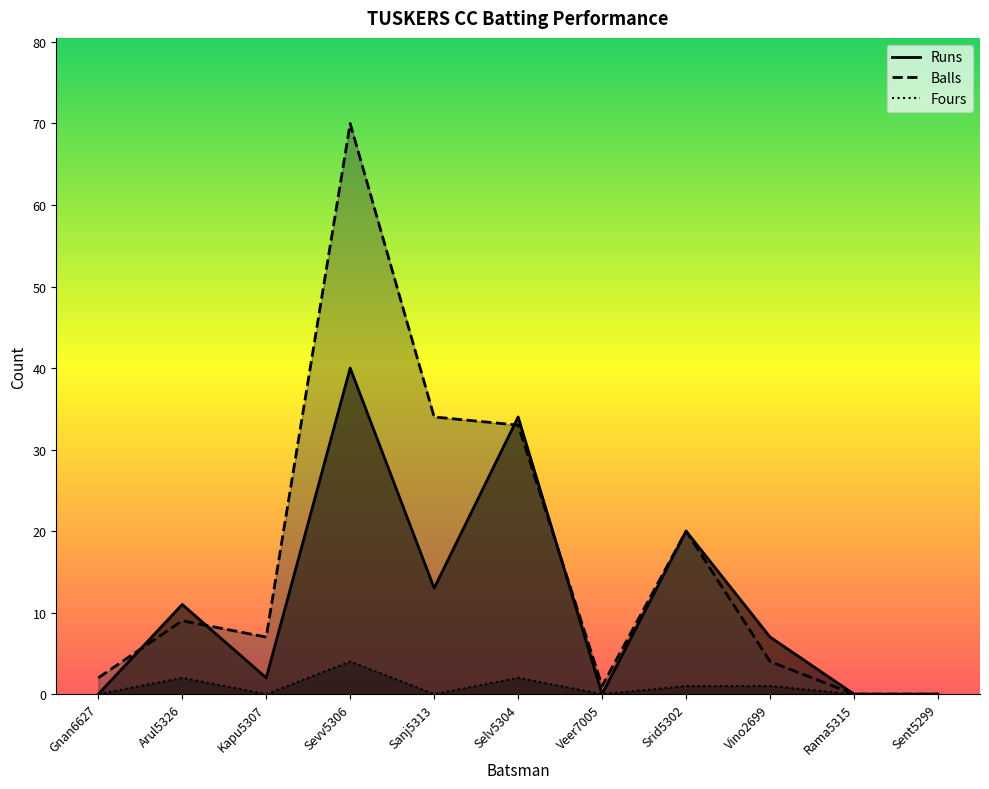

List the labels in order of Fours value, largest first.

Sevv5306, Arul5326, Selv5304, Srid5302, Vino2699, Gnan6627, Kapu5307, Sanj5313, Veer7005, Rama5315, Sent5299